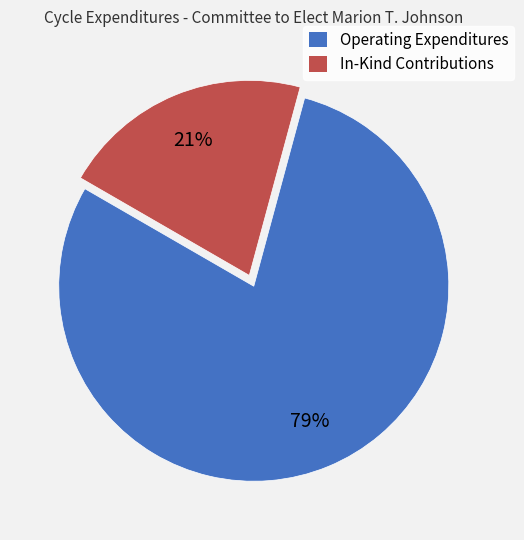

To the nearest percent, what is the average slice percentage?

50%